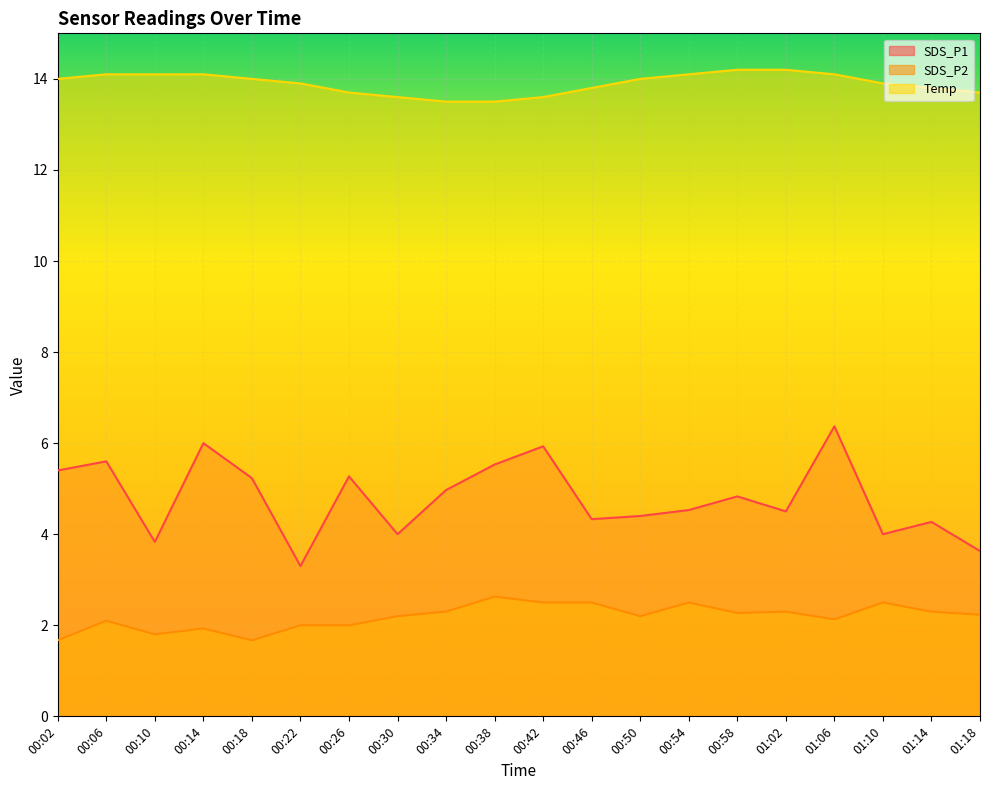

Rank the categories by Temp value from highest to lowest.

00:58, 01:02, 00:06, 00:10, 00:14, 00:54, 01:06, 00:02, 00:18, 00:50, 00:22, 01:10, 00:46, 01:14, 00:26, 01:18, 00:30, 00:42, 00:34, 00:38